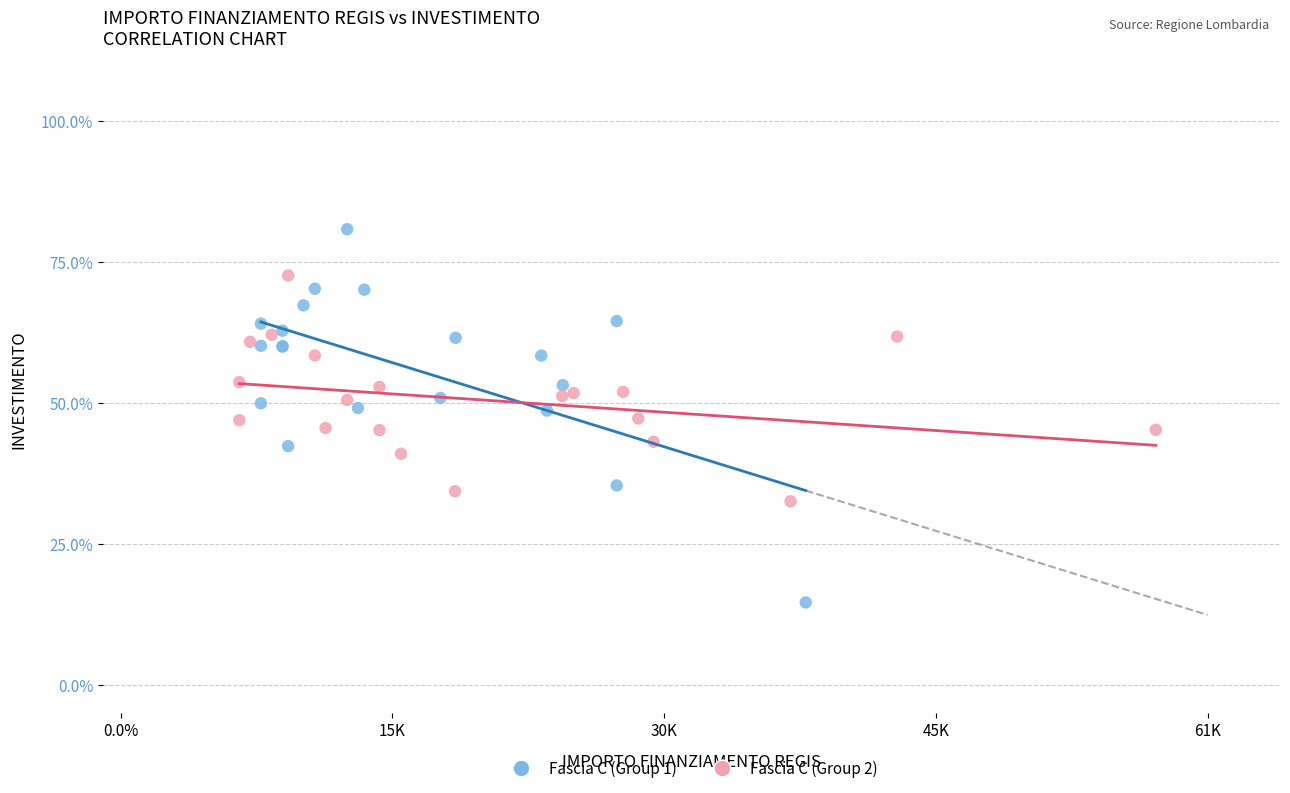

Which series contains the lowest Y value?

Fascia C (Group 1)